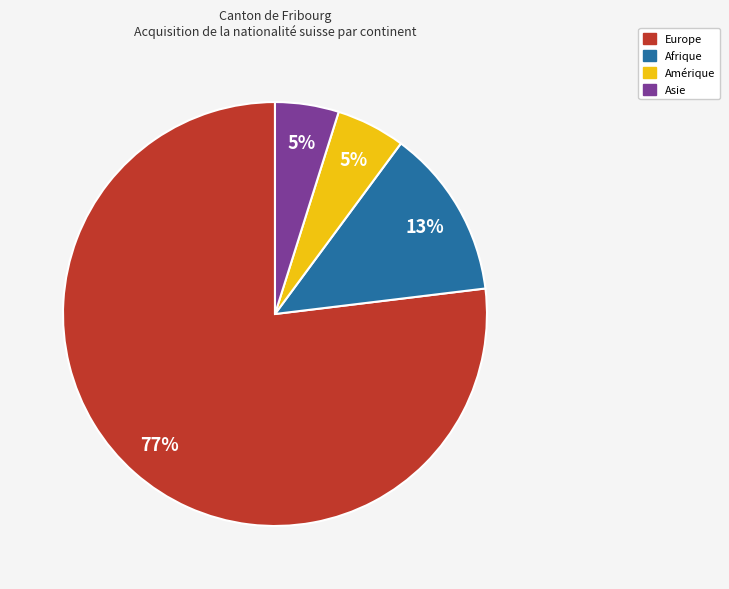

Which slice is the largest?

Europe